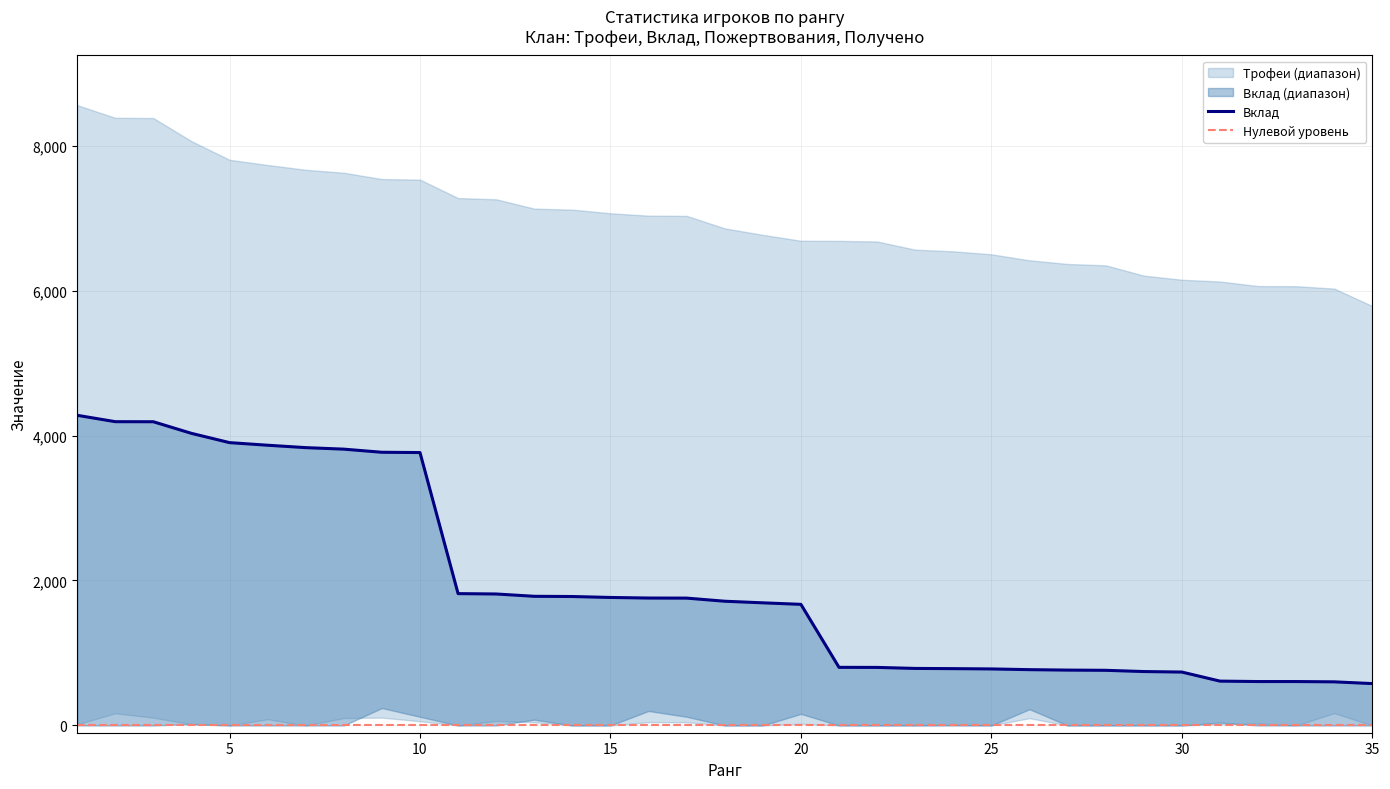

Reading left to right, extract all data points from this chart.

Трофеи: 8558	8383	8380	8061	7804	7732	7666	7625	7538	7530	7276	7259	7130	7116	7066	7033	7030	6858	6768	6687	6685	6677	6564	6541	6500	6417	6367	6348	6206	6149	6125	6062	6060	6027	5786
Вклад: 4279	4191	4190	4030	3902	3866	3833	3812	3769	3765	1819	1814	1782	1779	1766	1758	1757	1714	1692	1671	802	801	787	784	780	770	764	761	744	737	612	606	606	602	578
Пожертвования: 16	168	108	16	0	86	0	102	108	58	0	62	44	0	0	46	44	0	0	24	0	0	0	8	0	100	0	0	0	0	18	26	0	170	0
Получено: 0	0	0	20	0	0	0	0	240	120	0	0	80	0	0	200	120	0	0	160	0	0	0	0	0	224	0	0	0	0	40	0	0	0	0